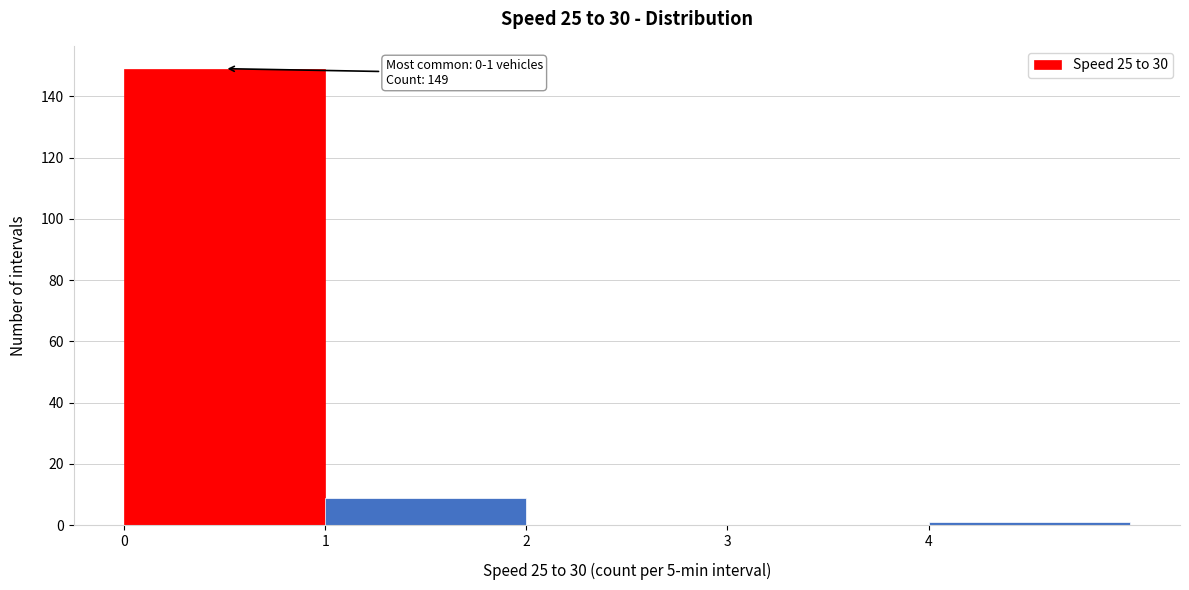

Which range on the x-axis has the tallest bar?

0 to 1